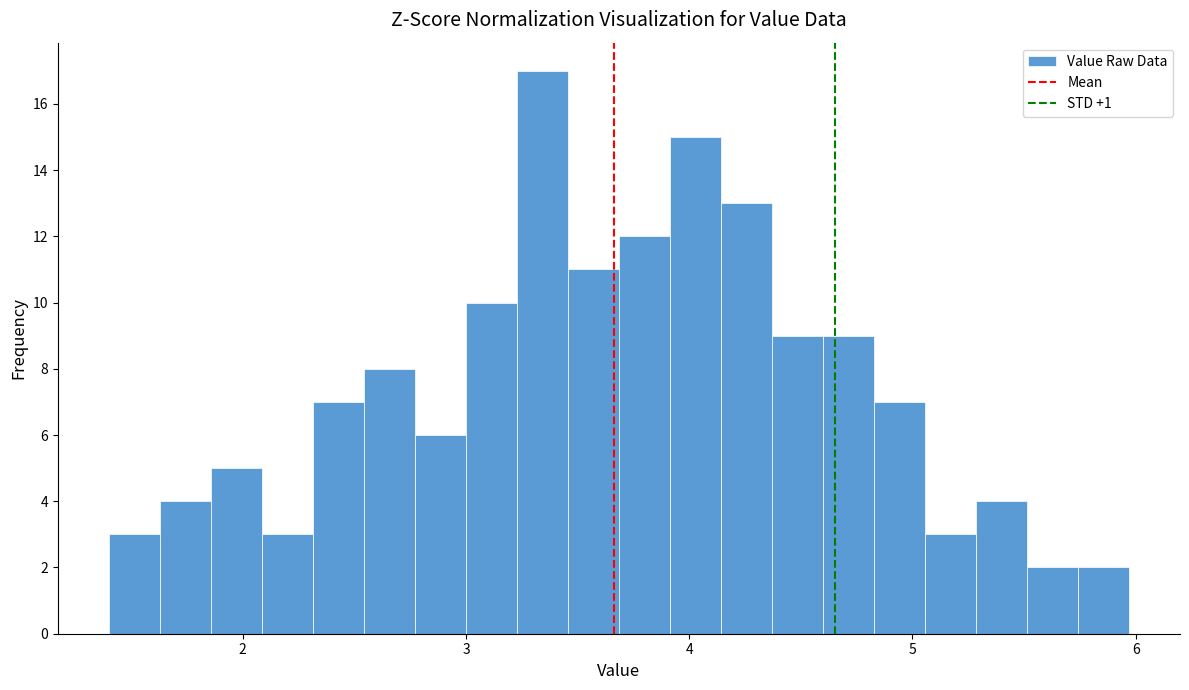

Read against the x-axis, roughly where is the centre of the tallest bar?

3.3